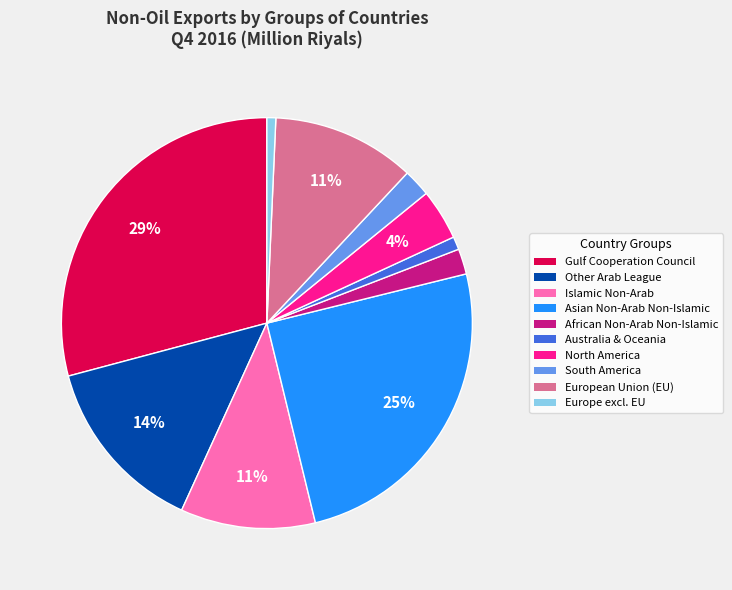

Is there a majority slice in this chart?

No